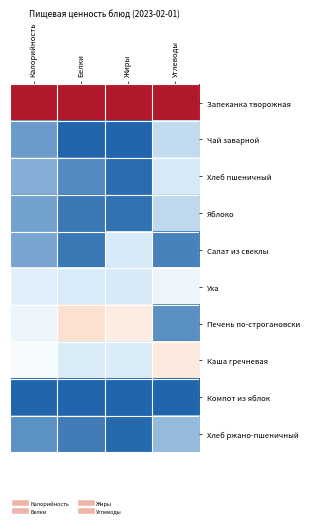

At how many categories does at least one series exceed 0?

4